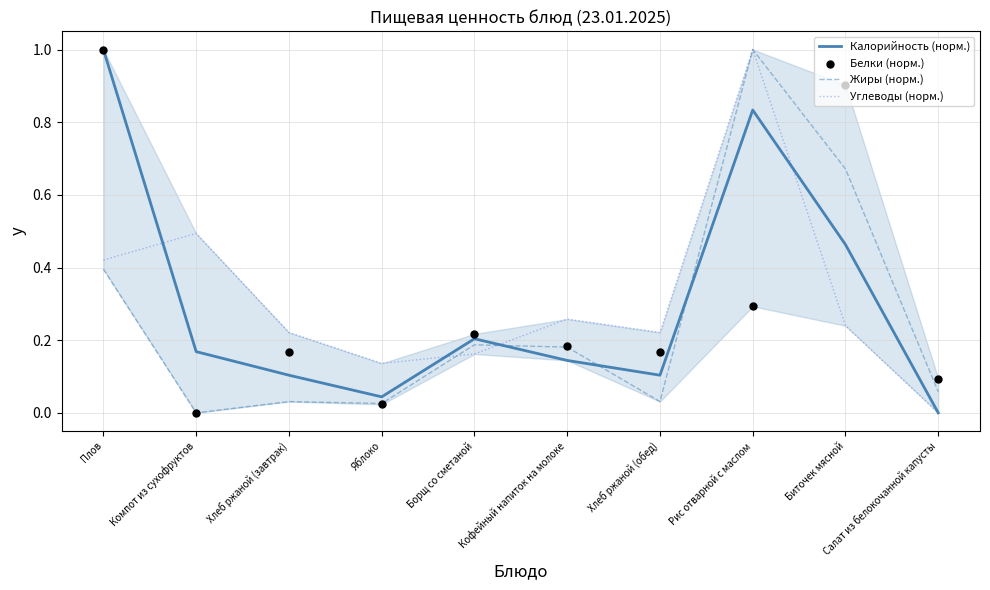

Which series has the largest Y range (max minus min)?

Калорийность (норм.)